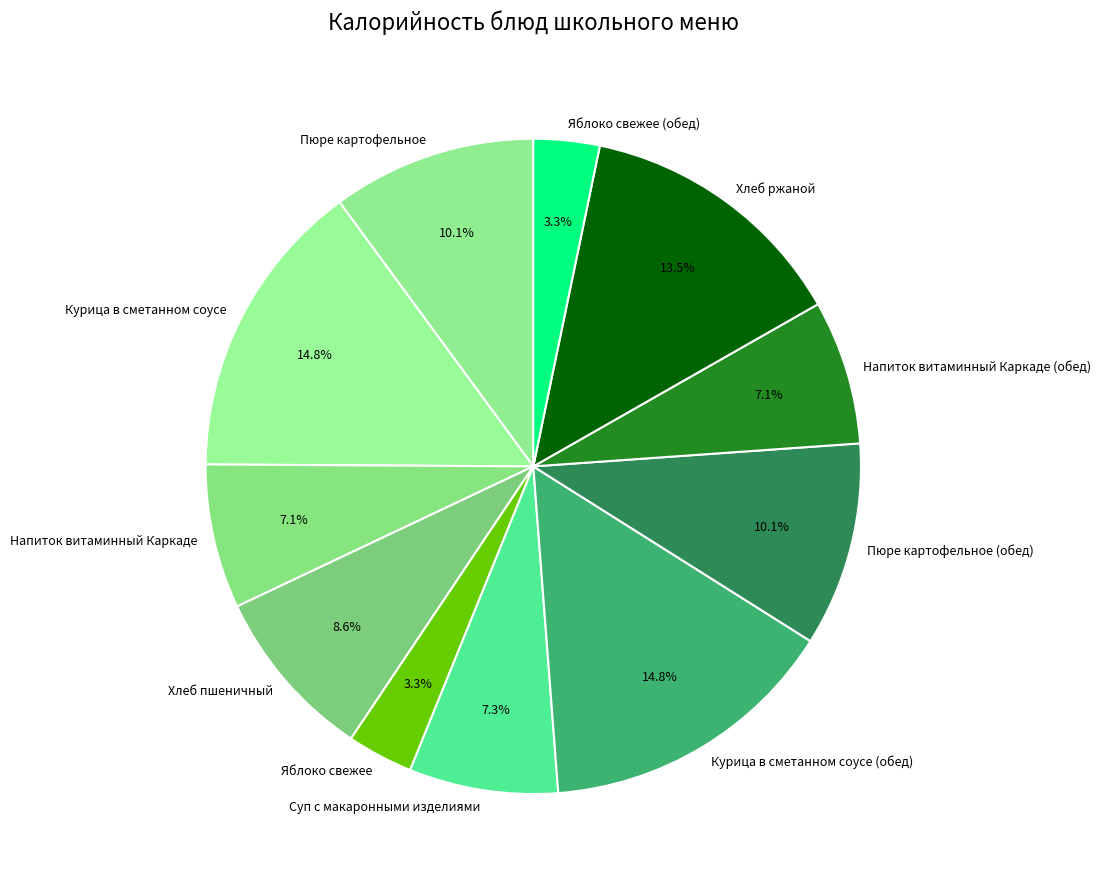

Does Курица в сметанном соусе represent more than half of the total?

No